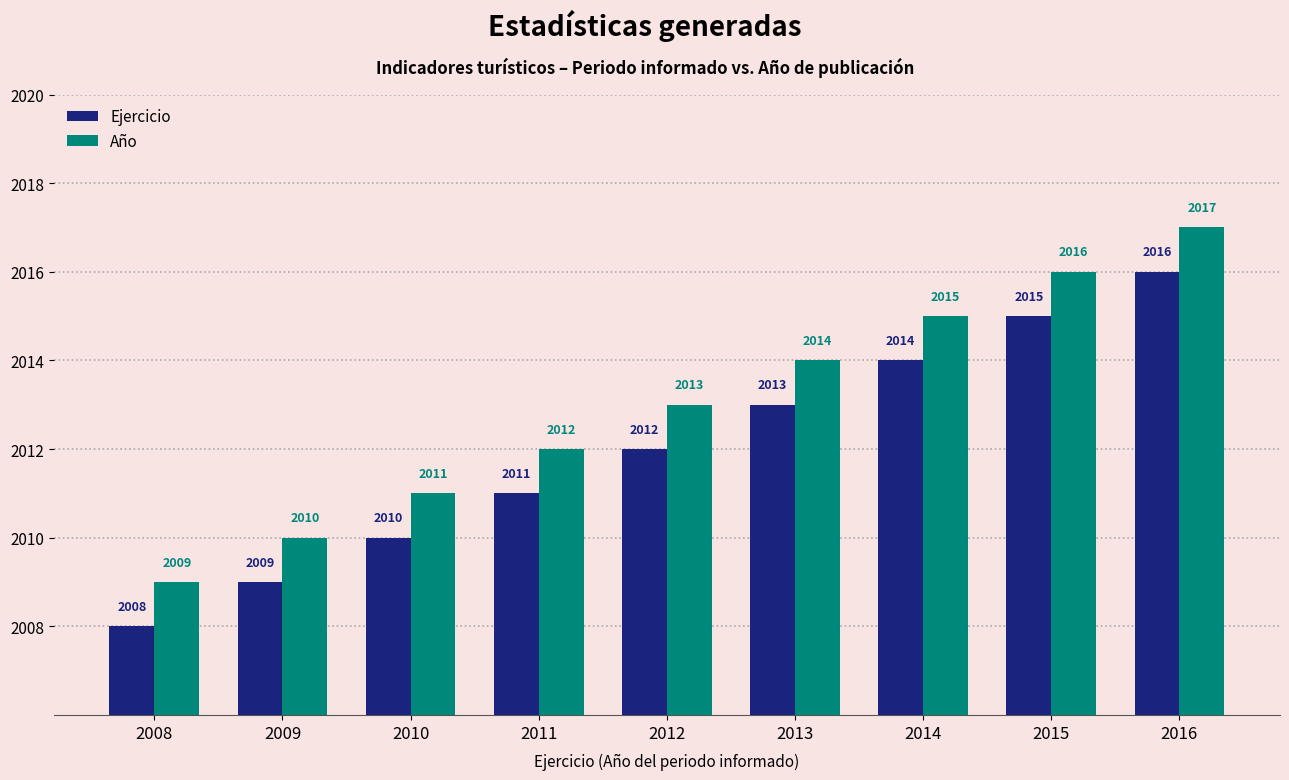

What are all the series names shown in the legend?

Ejercicio, Año